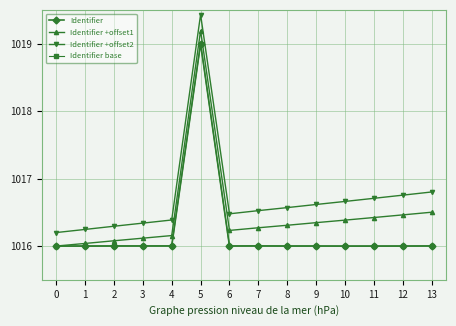

True or false: Identifier +offset1 has a value of 1016.3 at 9.

True